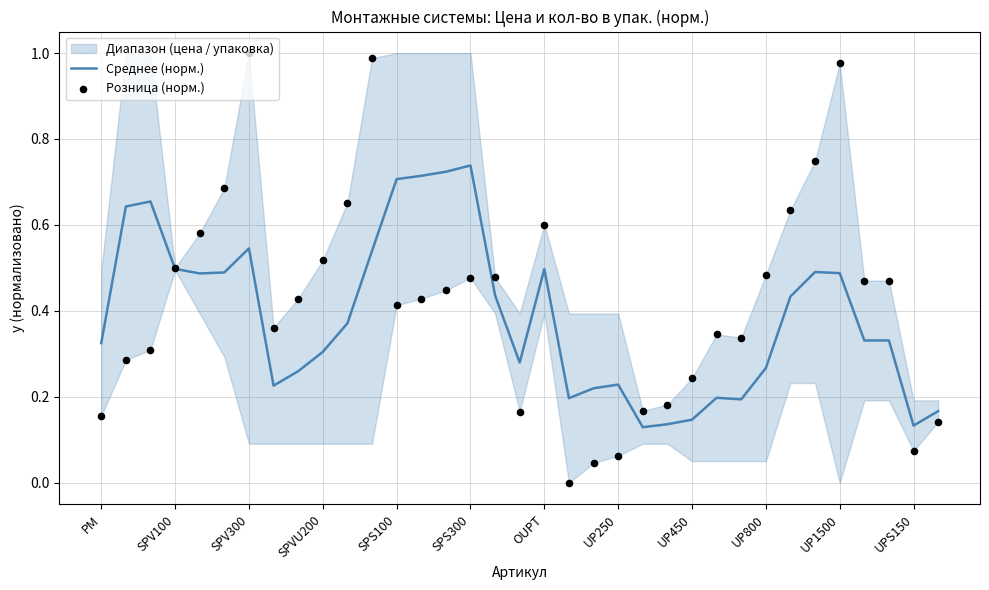

Which series contains the highest Y value?

Розница (норм.)